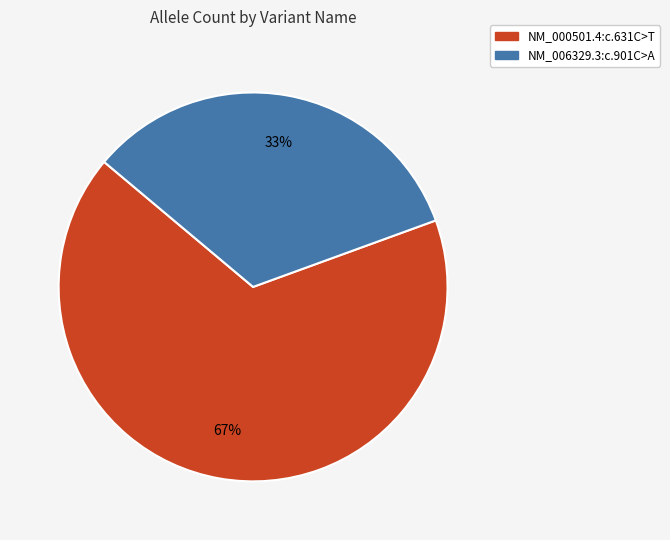

The NM_000501.4:c.631C>T slice represents 53% of the pie. True or false?

False